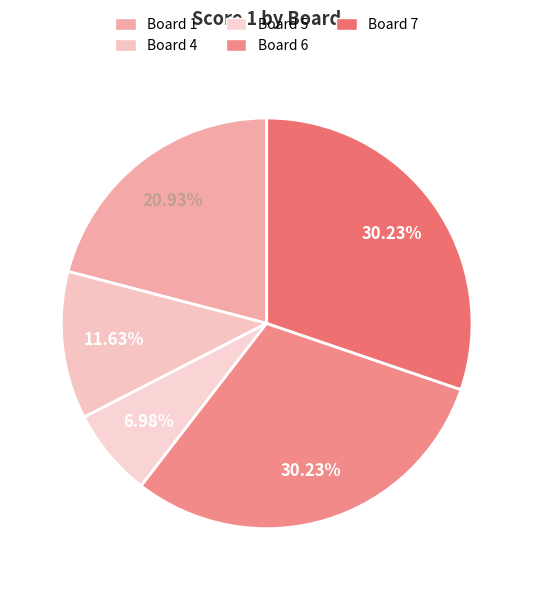

Does any single category account for the majority?

No